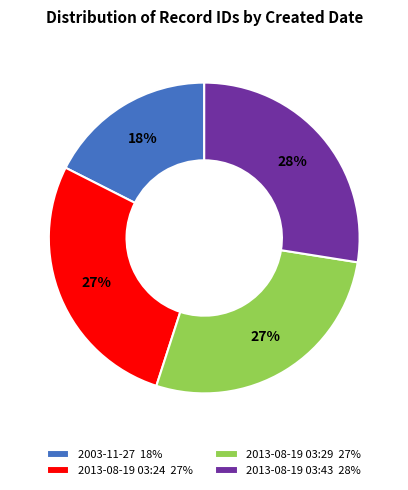

To the nearest percent, what percentage of the pie is 2003-11-27?

18%